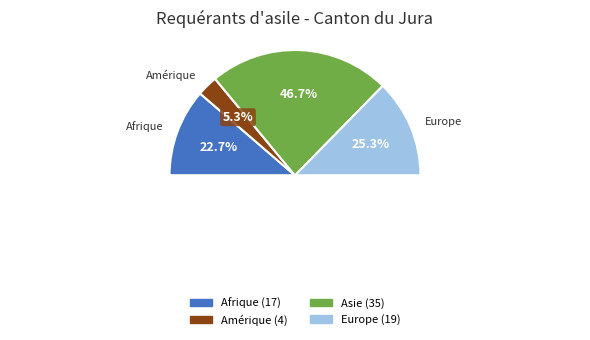

Is there any slice that represents more than half of the pie?

No